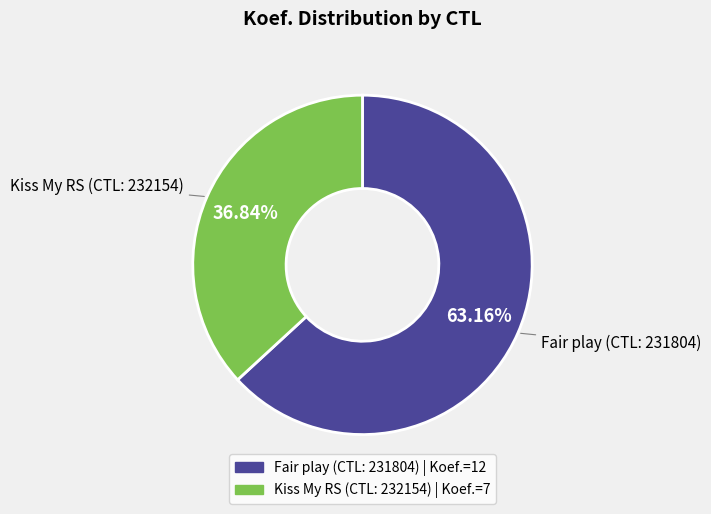

Count the number of slices in the pie.

2